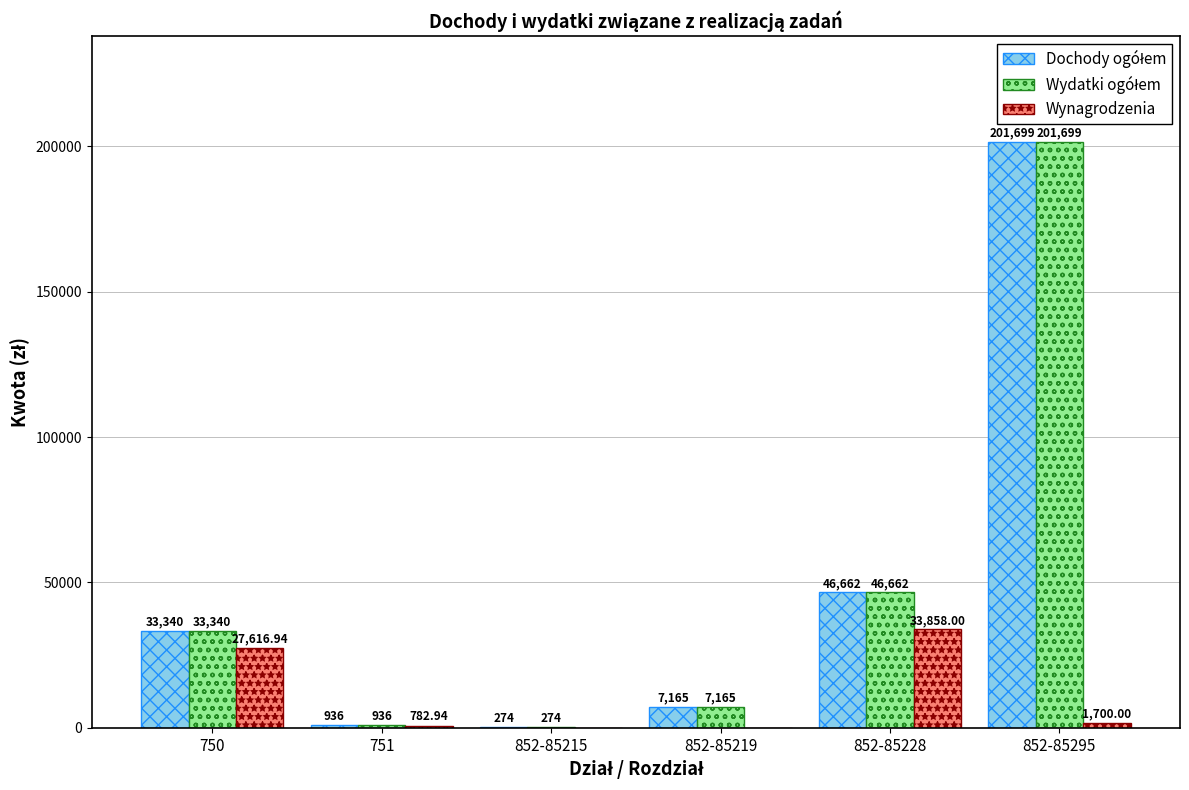

At which category is the sum across all series the highest?

852-85295